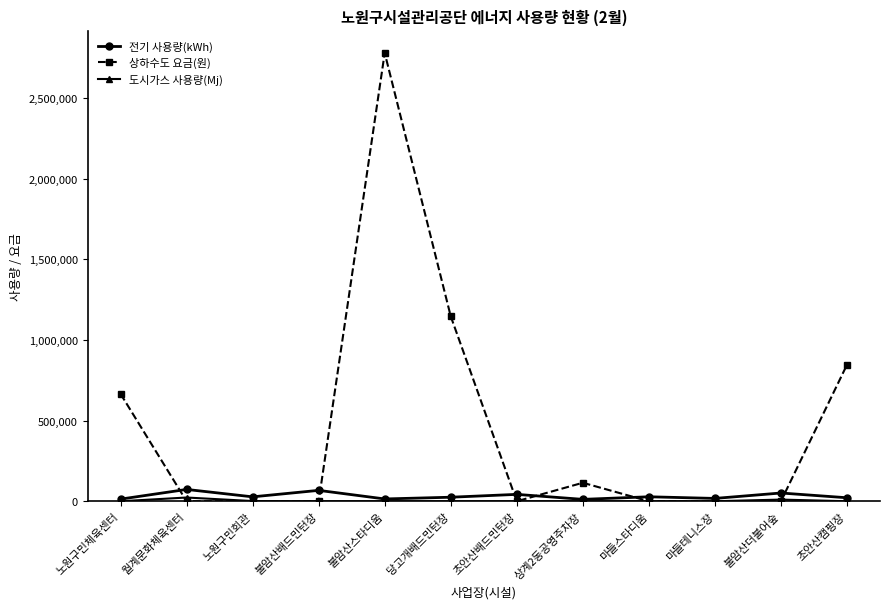

Is it true that 전기 사용량(kWh) equals 17549 at 마들테니스장?

True